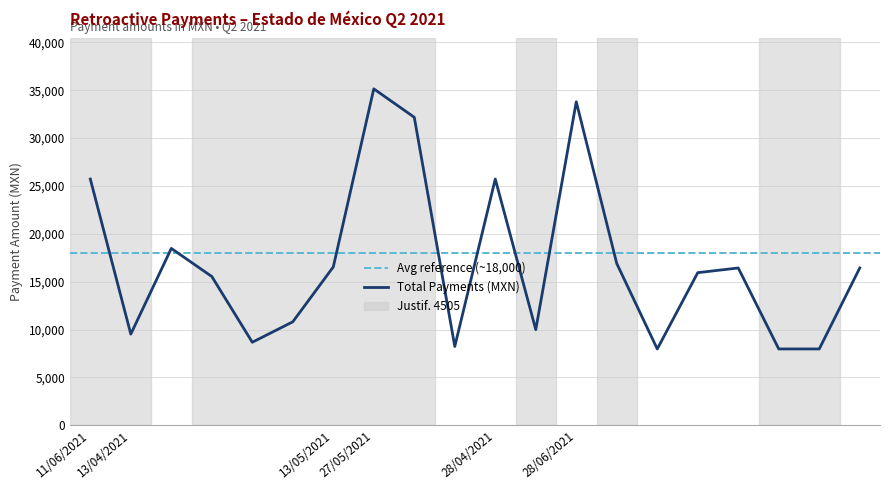

List the labels in order of value, smallest first.

28/06/2021, 28/06/2021, 28/06/2021, 27/05/2021, 13/04/2021, 13/04/2021, 28/04/2021, 13/04/2021, 13/04/2021, 28/06/2021, 28/06/2021, 28/06/2021, 13/05/2021, 28/06/2021, 13/04/2021, 28/04/2021, 11/06/2021, 27/05/2021, 28/06/2021, 27/05/2021